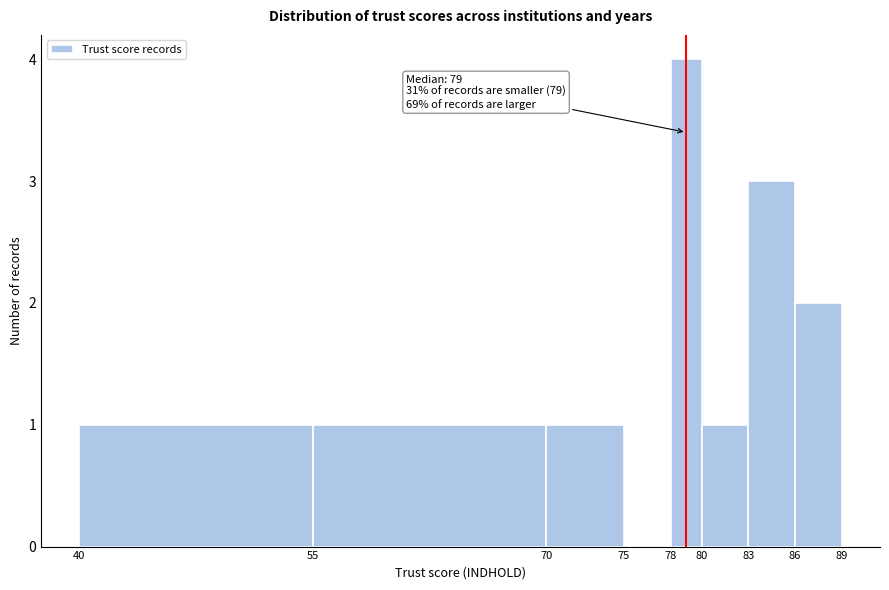

Which range on the x-axis has the tallest bar?

78 to 80